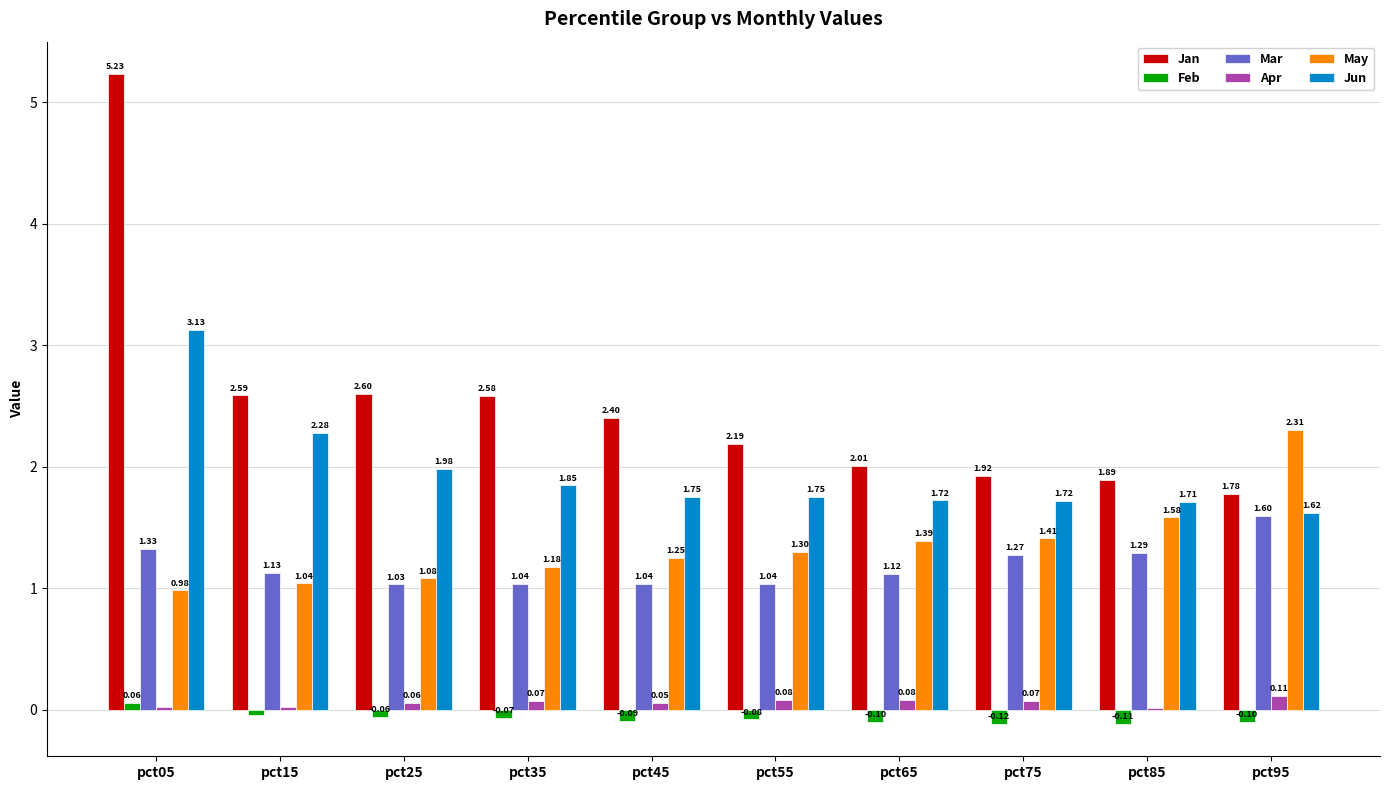

How many data points does each series have?

10